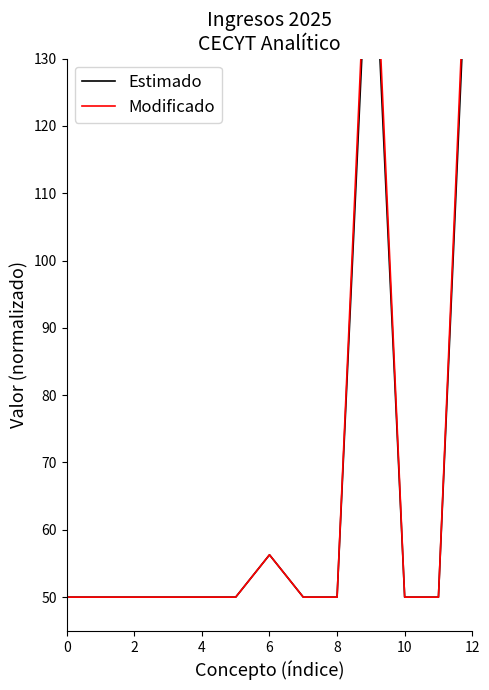

True or false: Modificado and Estimado intersect in this chart.

False